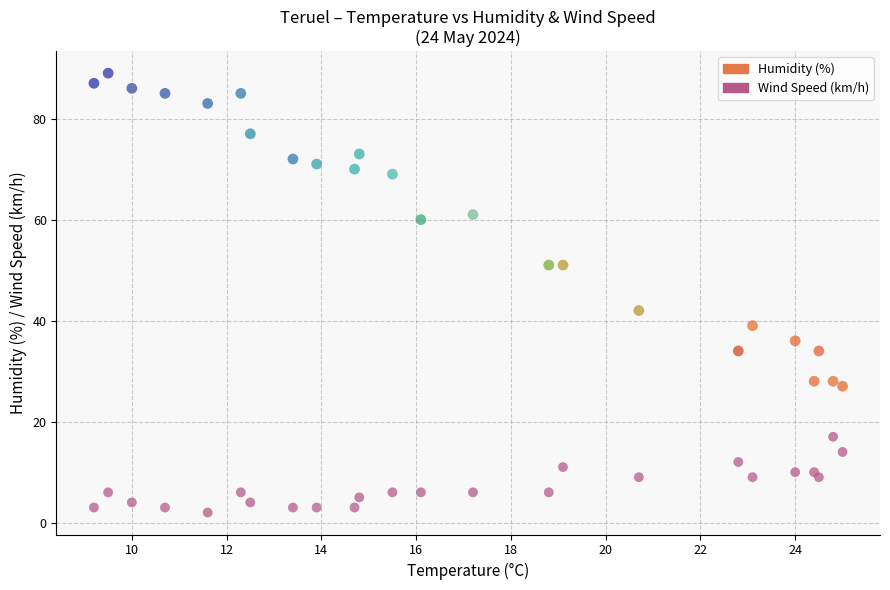

Across all data points, what is the range of Y values (max minus min)?

87